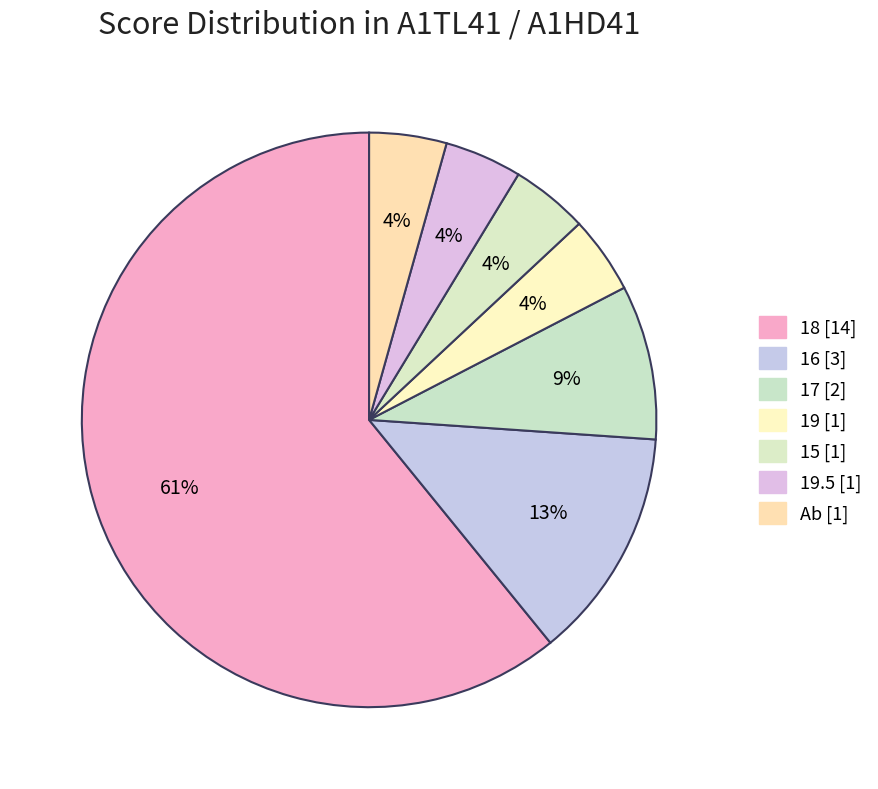

What is the majority slice?

18 (A1TL41)